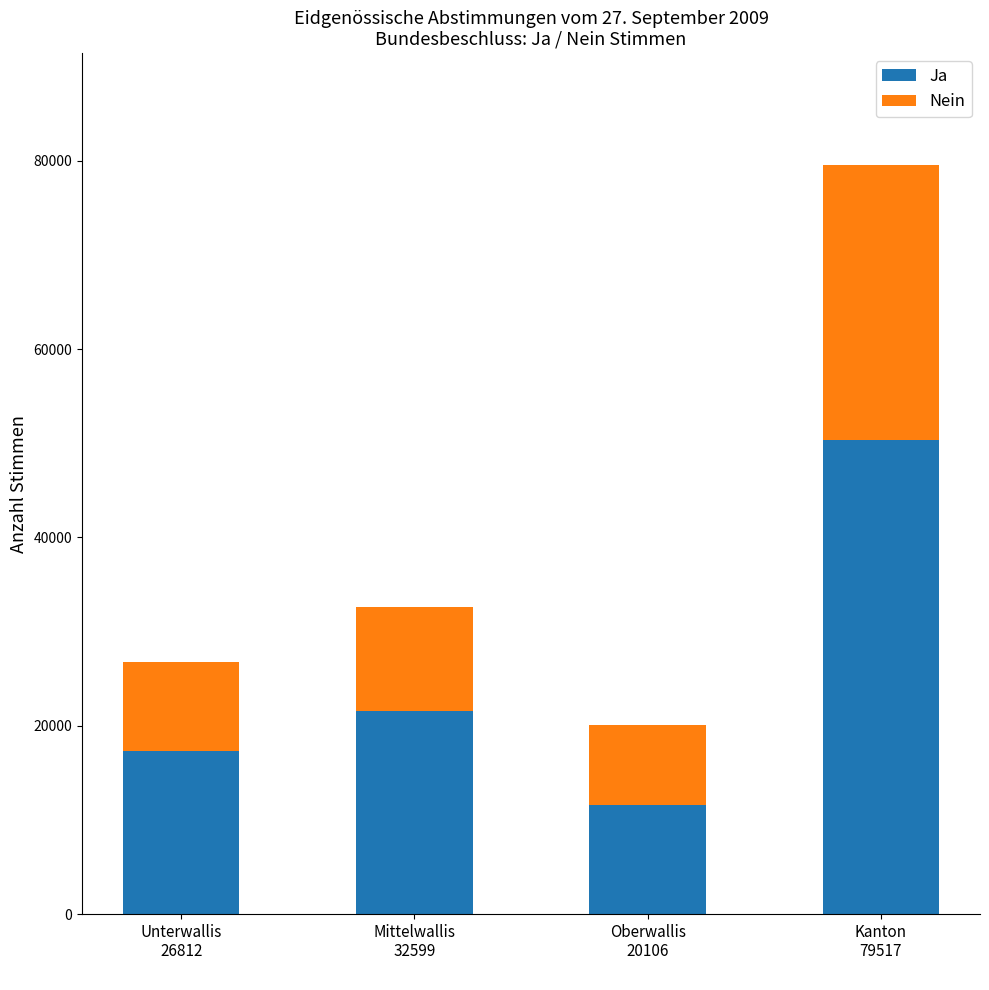

What is the highest value of the Ja series?

50385